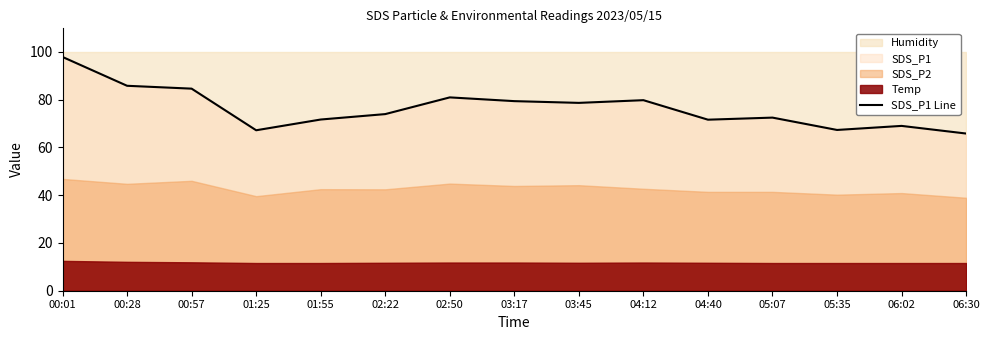

The chart shows a value of 81.0 at 02:50. True or false?

True